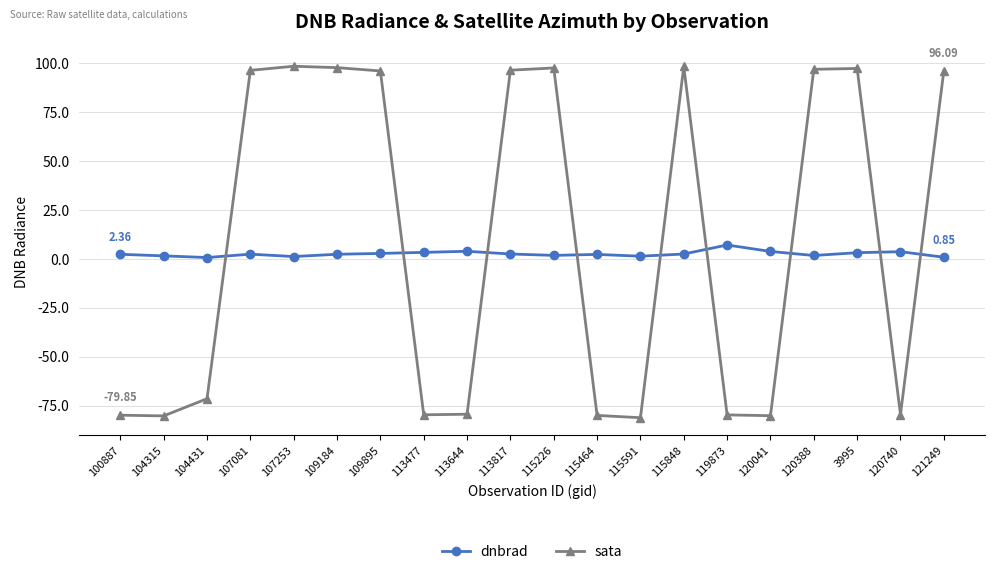

Rank the series by their average value, from lowest to highest.

dnbrad, sata